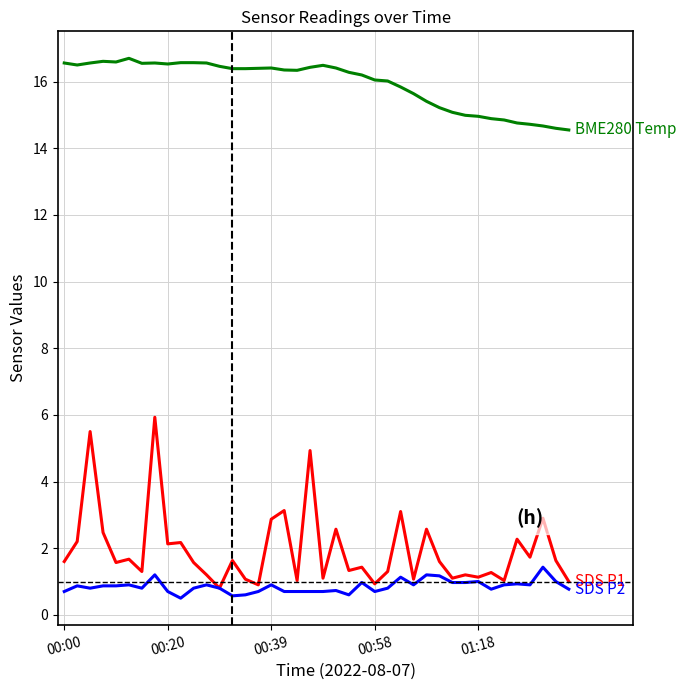

What is the maximum value shown in the chart?

16.7